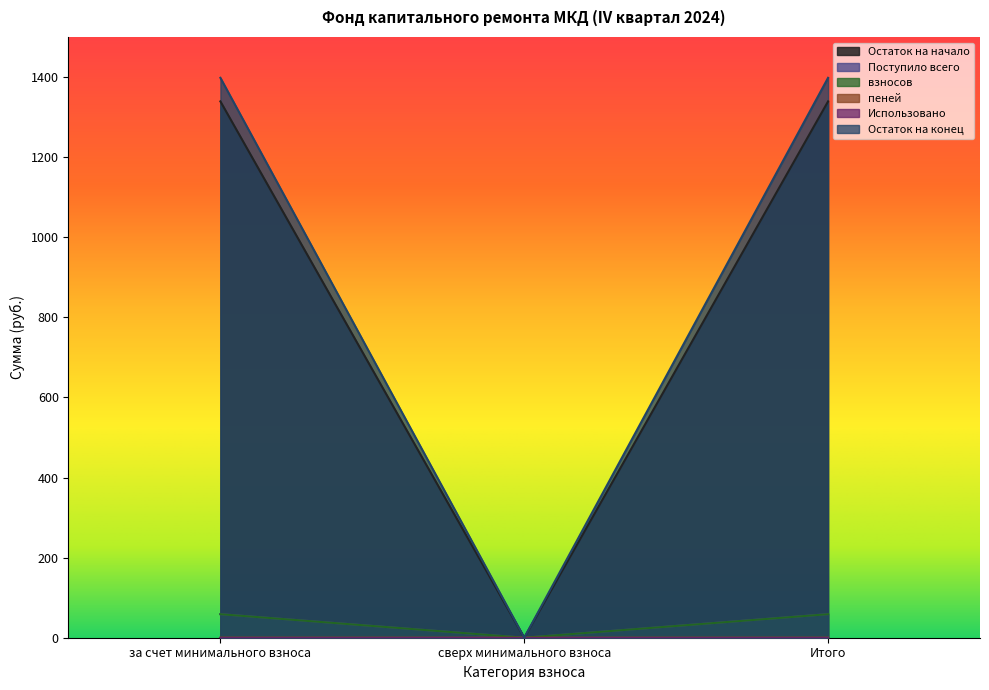

What is the maximum value for Остаток на начало?

1339.1